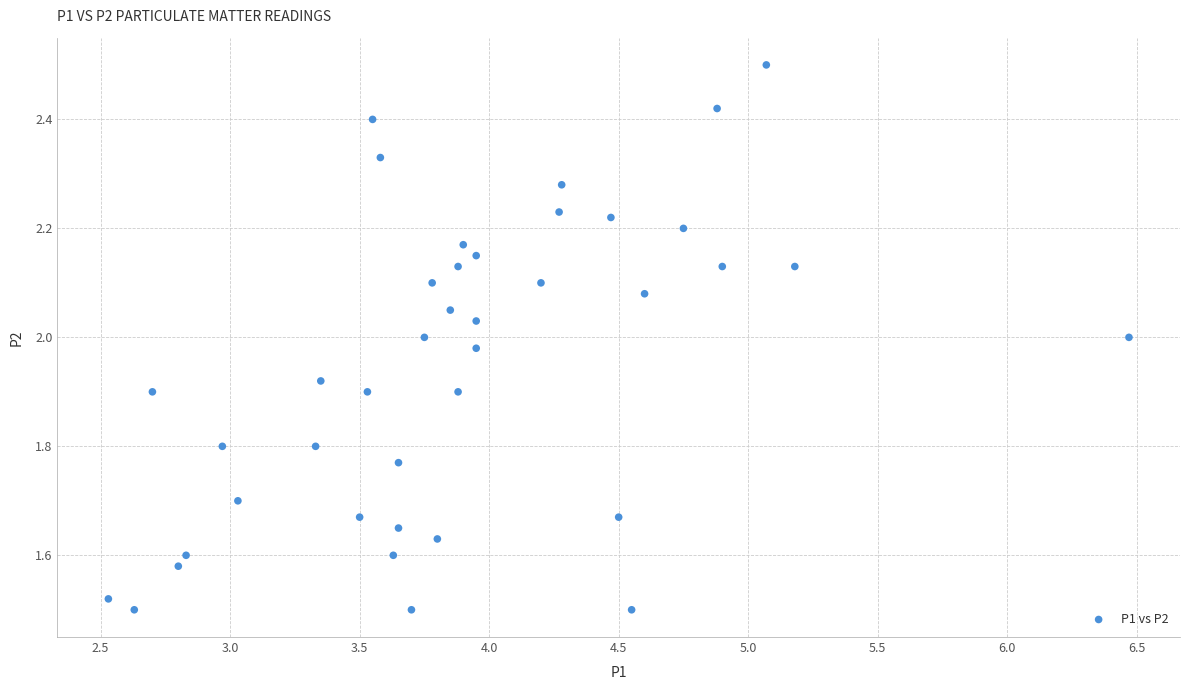

What is the range of X values (max minus min)?

3.9